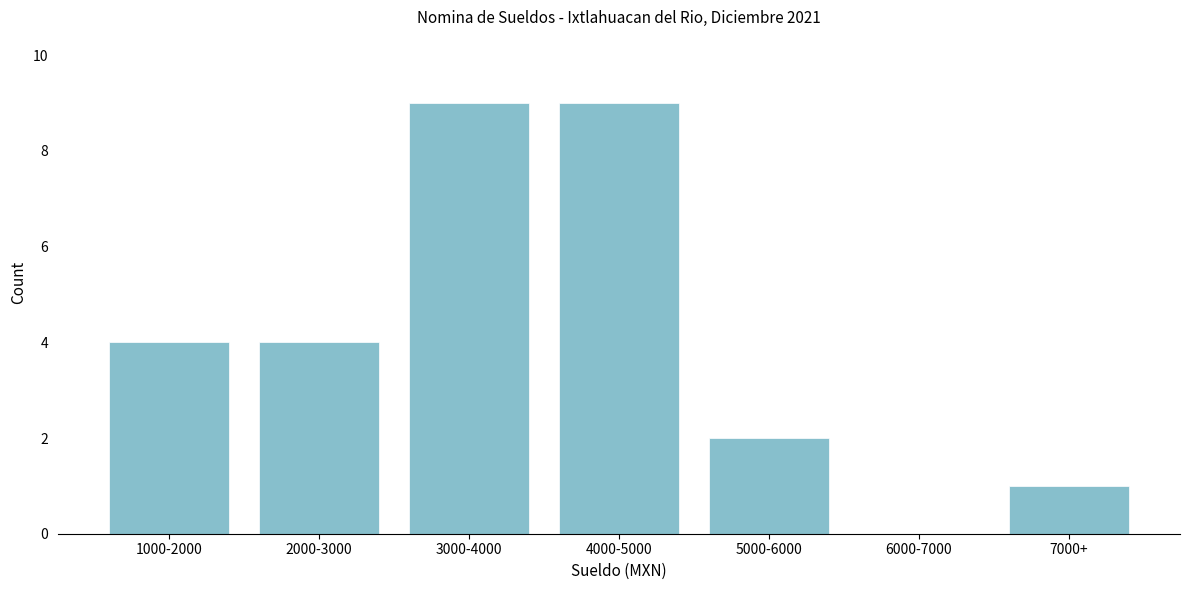

Reading left to right, what are all the values shown in this chart?

1000-2000=4	2000-3000=4	3000-4000=9	4000-5000=9	5000-6000=2	6000-7000=0	7000+=1